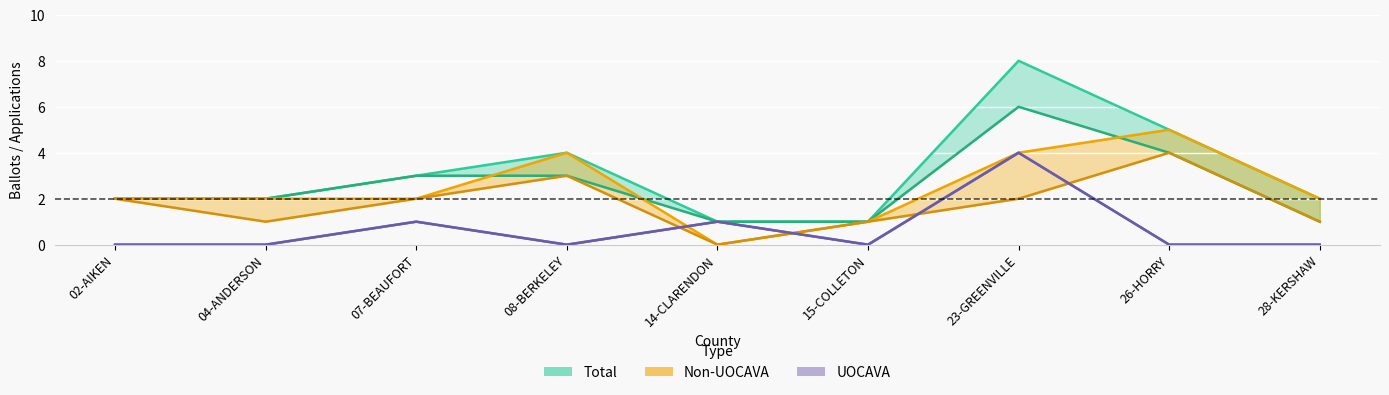

At which label does Total (Issued & Returned) reach its peak?

23-GREENVILLE